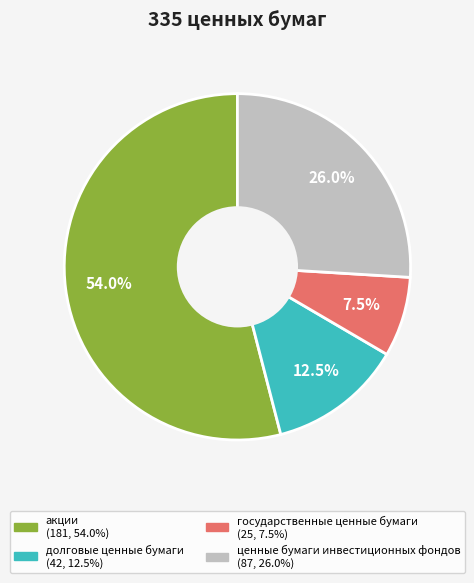

Is государственные ценные бумаги the majority of the pie?

No